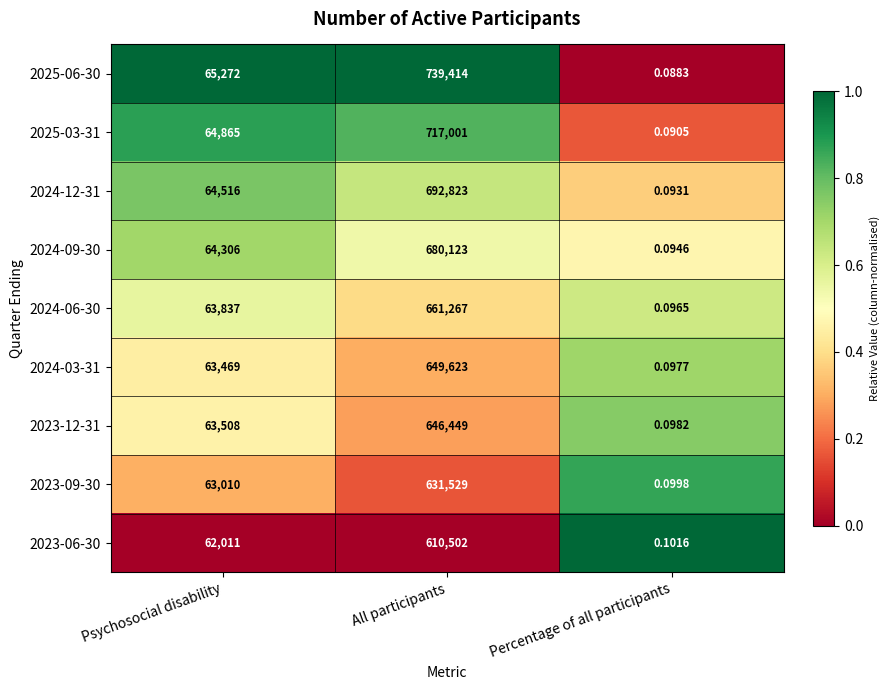

Rank the categories by 2023-09-30 value from highest to lowest.

All participants, Psychosocial disability, Percentage of all participants